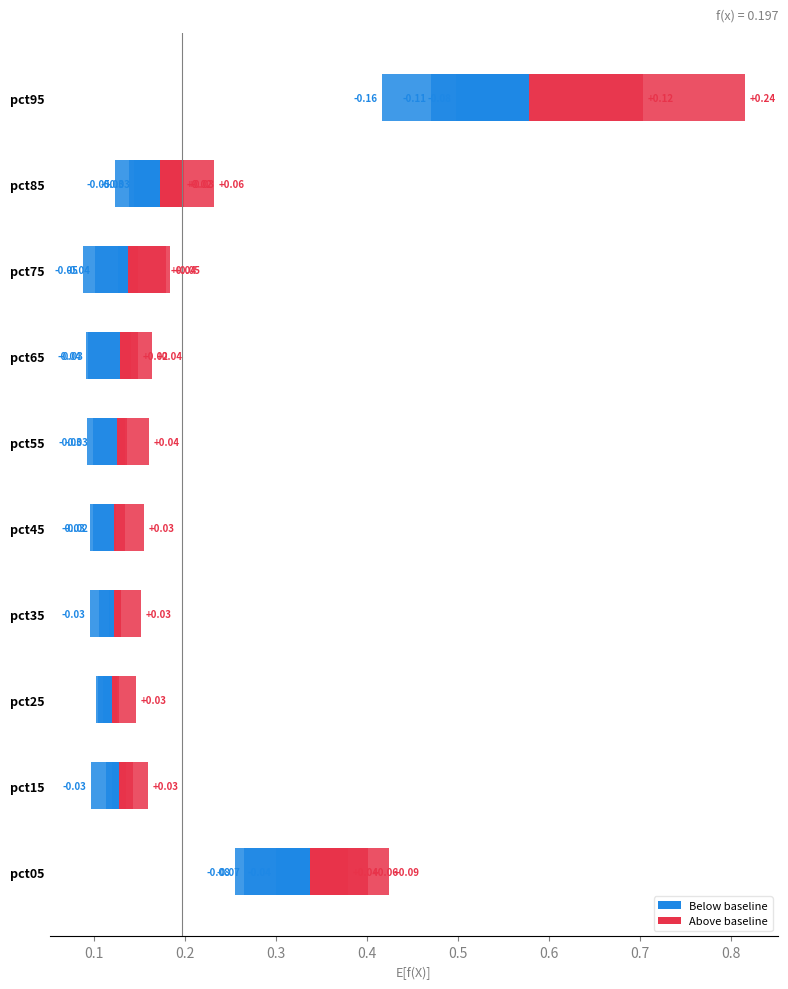

True or false: Jun has a value of 0.2 at pct25.

False